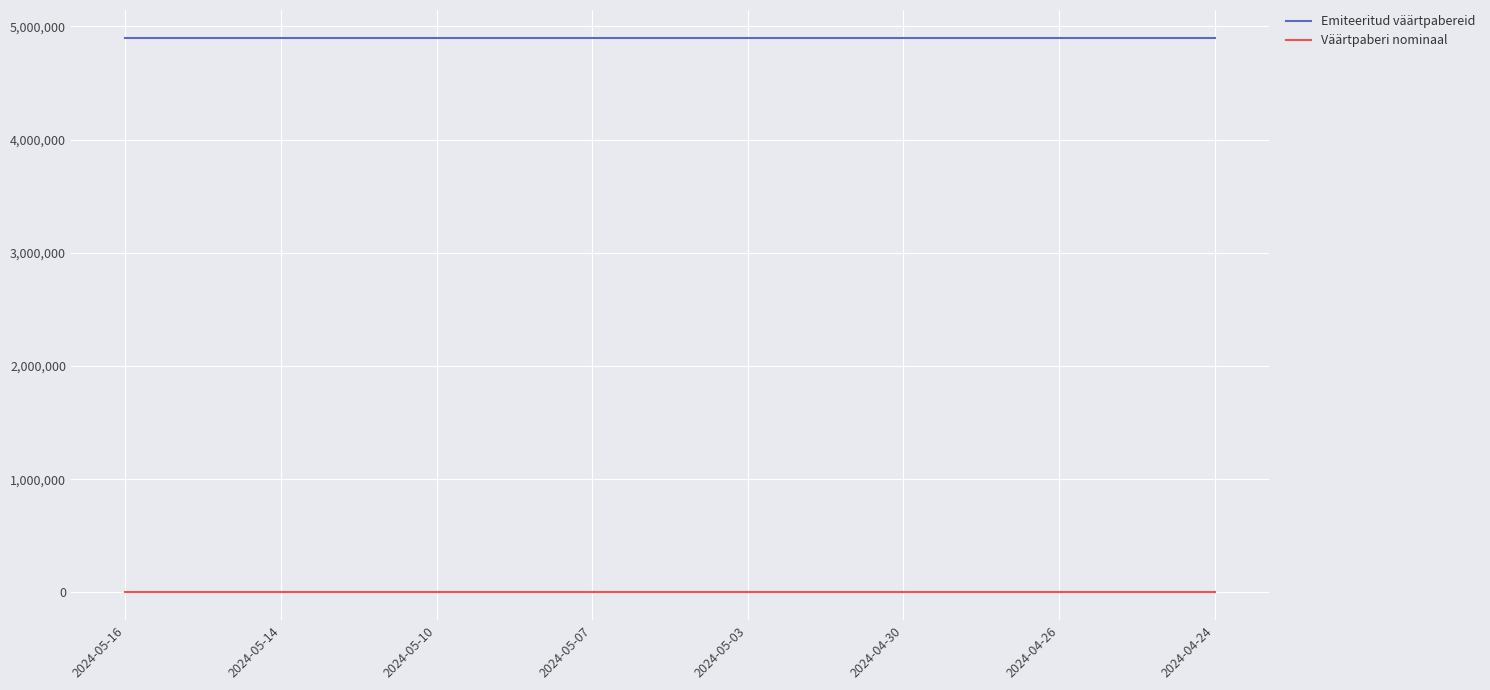

What is the smallest value displayed?

100